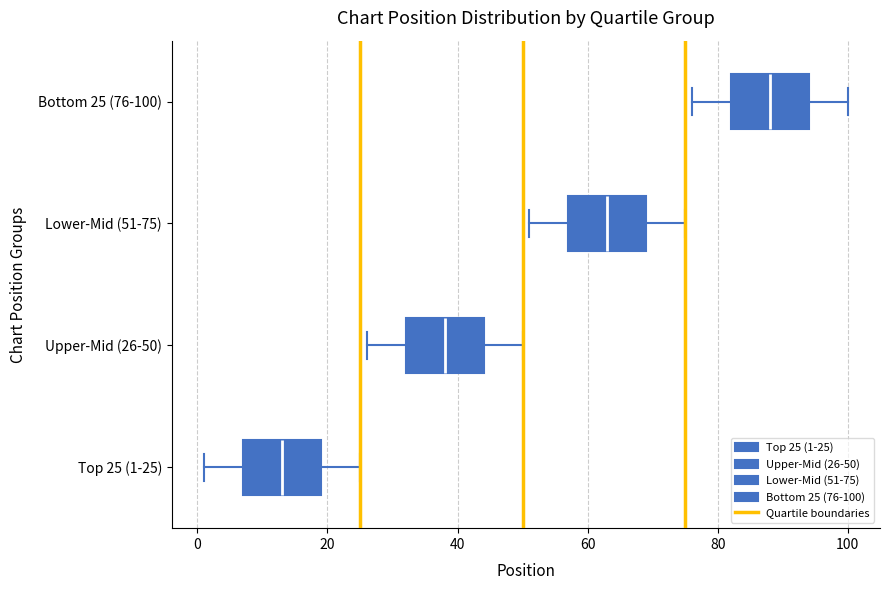

Reading bottom to top, transcribe this box plot: for each box, give where its median line is, the range the box spans, and where its two whiskers end, as read against the x-axis. The values are not printed on the chart, so give them approximately, as read against the axis.

Top 25 (1-25): median 14, box 8 to 20, whiskers 2 to 26
Upper-Mid (26-50): median 38, box 32 to 44, whiskers 26 to 50
Lower-Mid (51-75): median 64, box 58 to 70, whiskers 52 to 76
Bottom 25 (76-100): median 88, box 82 to 94, whiskers 76 to 100